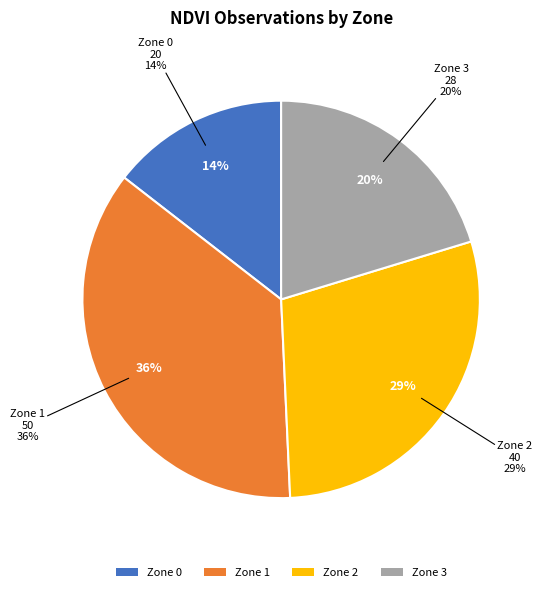

True or false: Zone 2 accounts for 29% of the total.

True